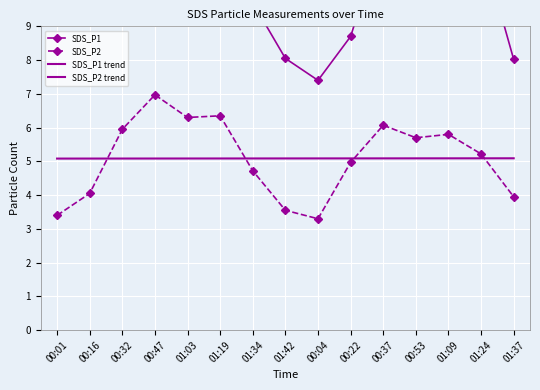

Is it true that SDS_P2 equals 0.7 at 00:04?

False